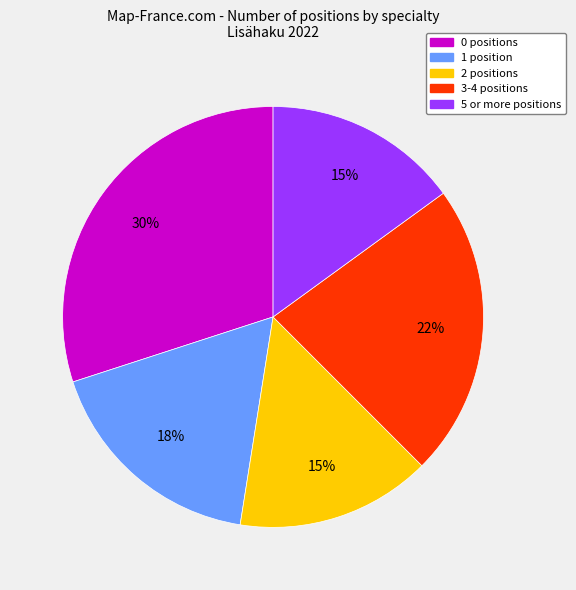

Is there a majority slice in this chart?

No